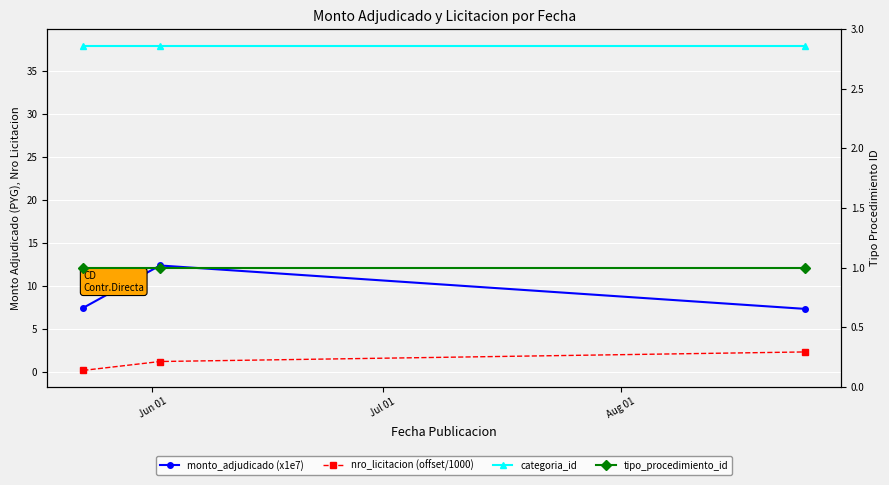

Count the number of categories in the chart.

3